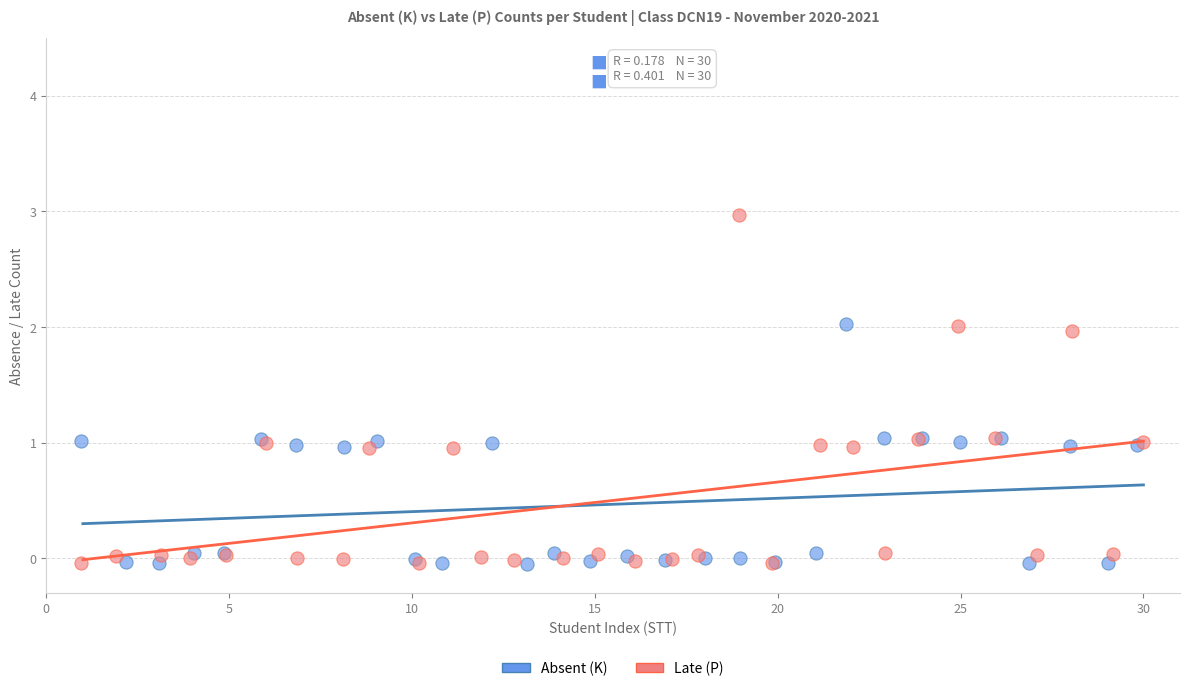

Which series contains the highest Y value?

Late (P)